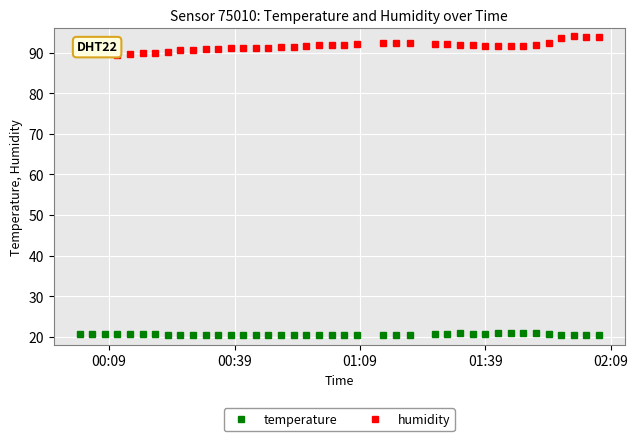

What is the average value of the temperature series?

20.6